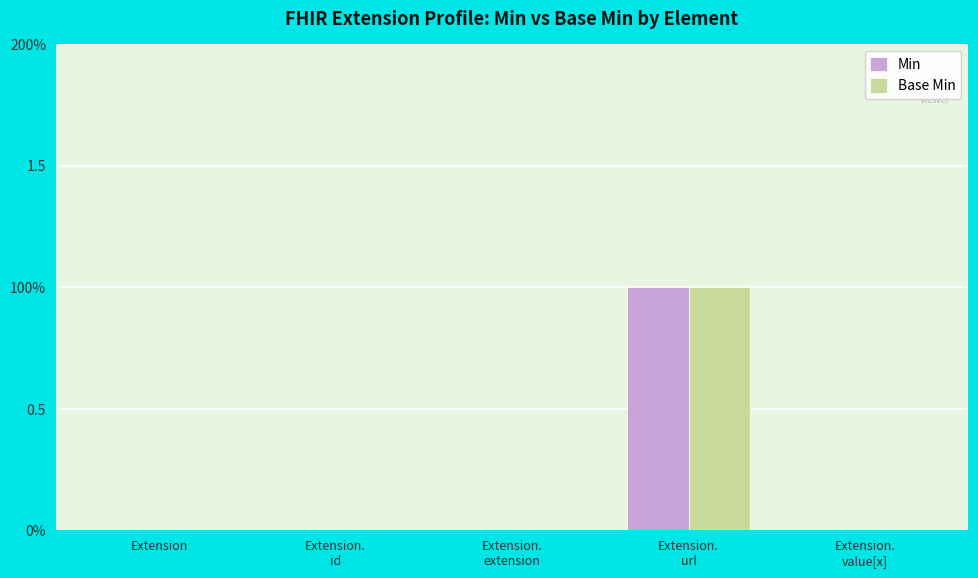

The value of Base Min at Extension.
value[x] is 0. True or false?

False